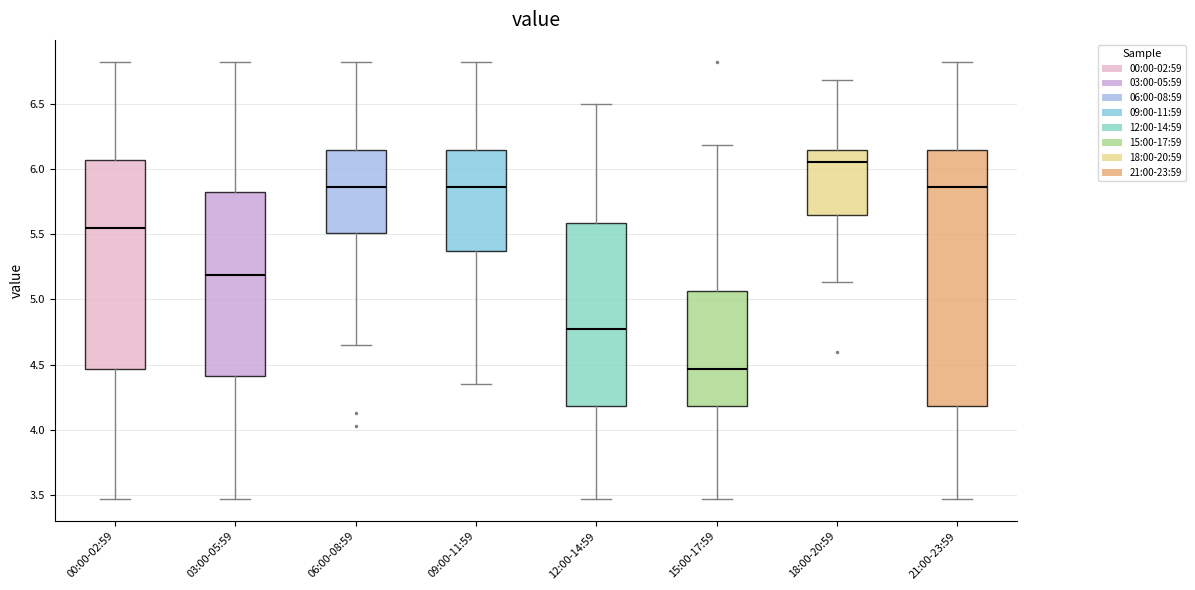

Reading left to right, read every box against the y-axis: the position of its median line, the range the box covers, and the ends of its whiskers. The values are not printed on the chart, so give them approximately, as read against the axis.

00:00-02:59: median 5.55, box 4.45 to 6.05, whiskers 3.45 to 6.80
03:00-05:59: median 5.20, box 4.40 to 5.85, whiskers 3.45 to 6.80
06:00-08:59: median 5.85, box 5.50 to 6.15, whiskers 4.65 to 6.80
09:00-11:59: median 5.85, box 5.35 to 6.15, whiskers 4.35 to 6.80
12:00-14:59: median 4.80, box 4.20 to 5.60, whiskers 3.45 to 6.50
15:00-17:59: median 4.45, box 4.20 to 5.05, whiskers 3.45 to 6.20
18:00-20:59: median 6.05, box 5.65 to 6.15, whiskers 5.15 to 6.70
21:00-23:59: median 5.85, box 4.20 to 6.15, whiskers 3.45 to 6.80